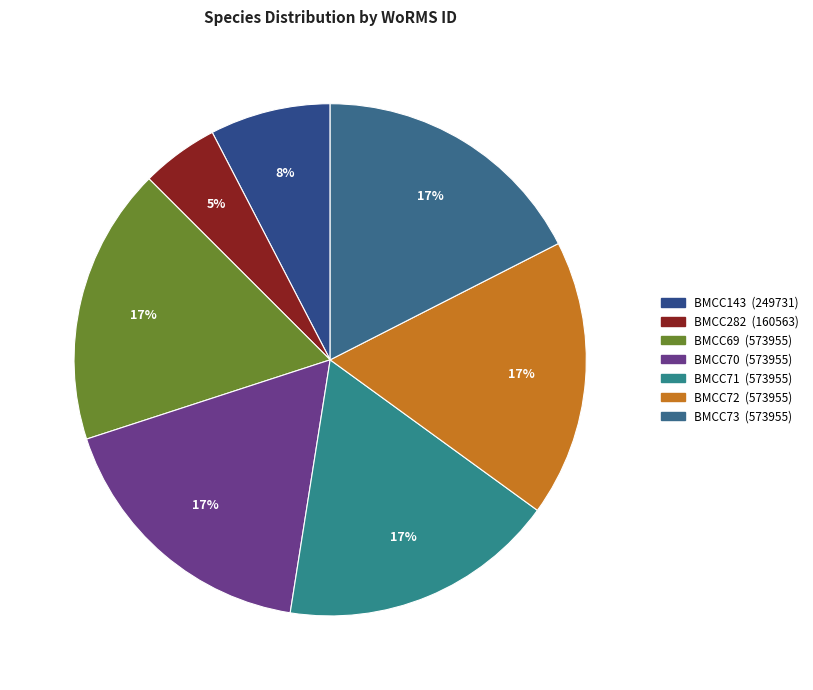

How many segments does this pie chart have?

7